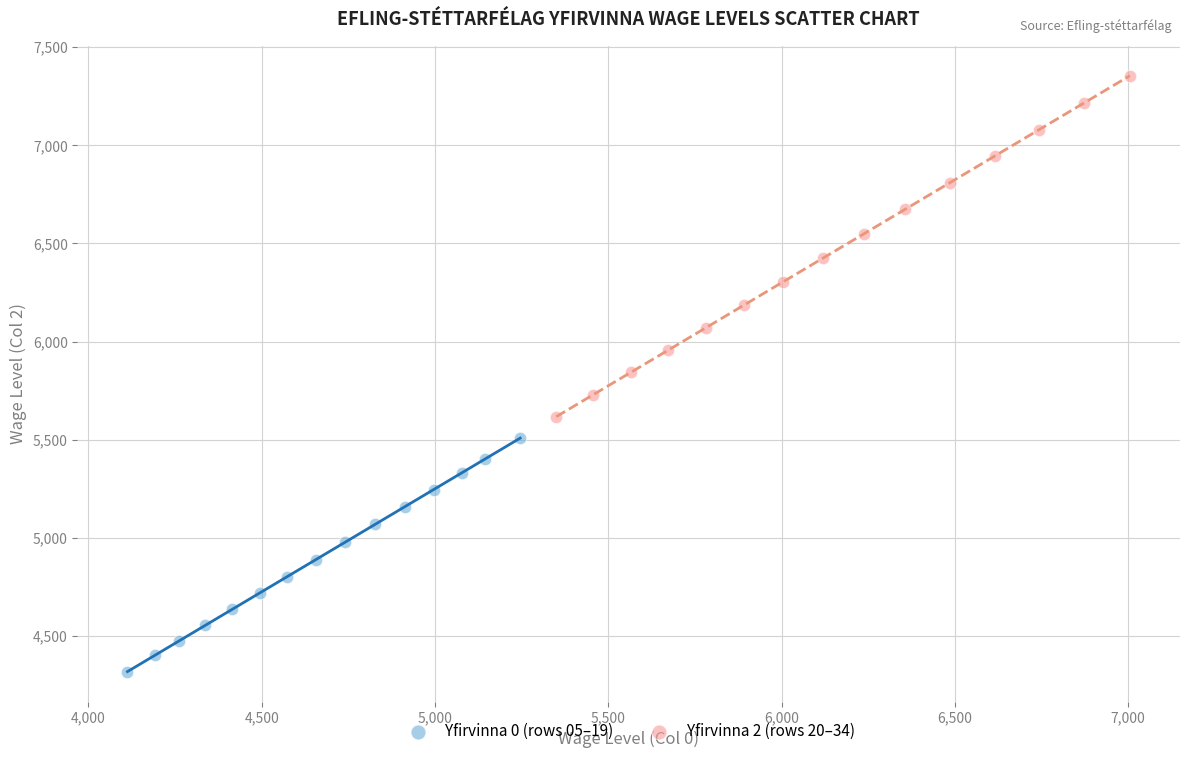

Which series has the widest spread of Y values?

Yfirvinna 2 (rows 20–34)